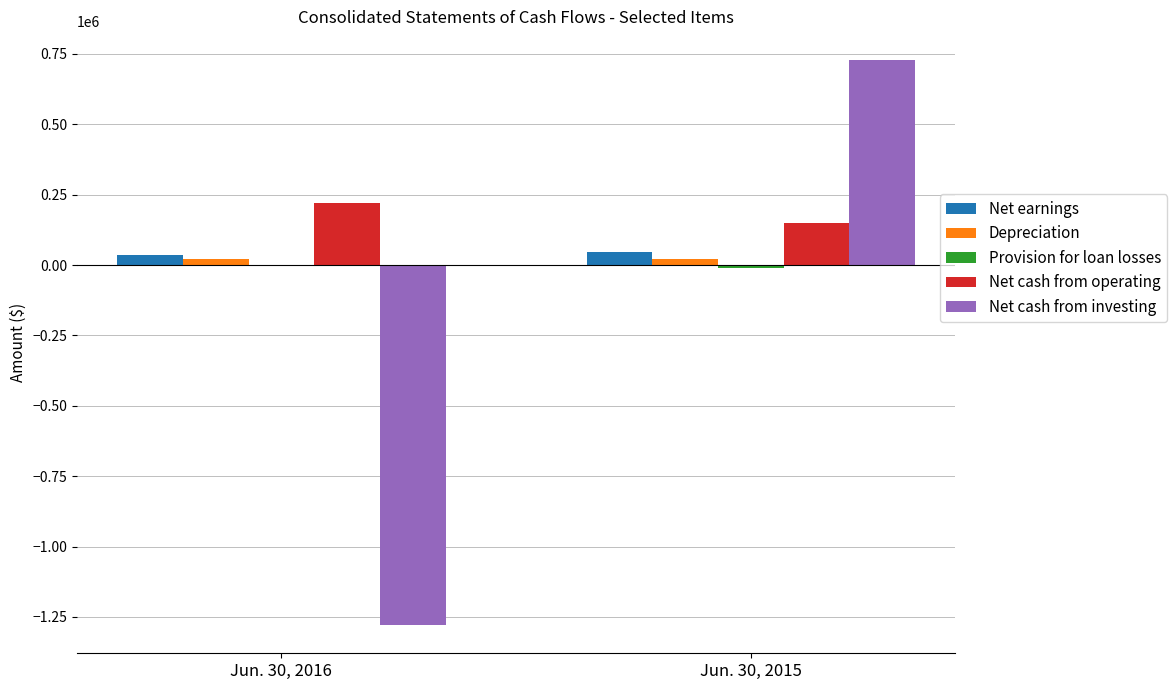

The value of Net cash from investing at Jun. 30, 2016 is -1782329. True or false?

False